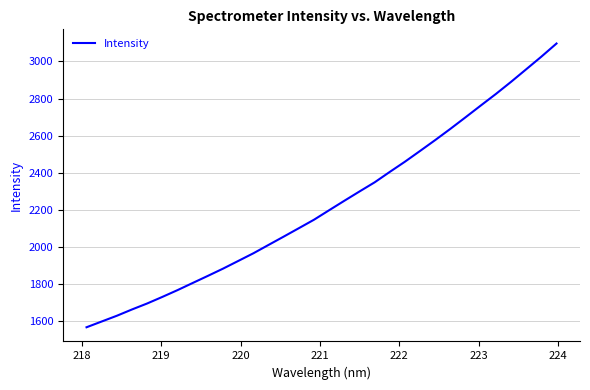

What is the difference between the maximum and minimum values?

1532.9